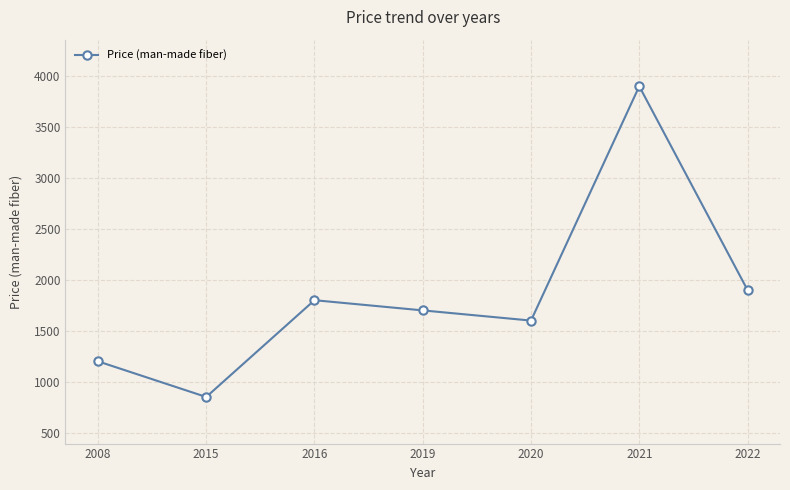

Rank the categories by value from lowest to highest.

2015, 2008, 2020, 2019, 2016, 2022, 2021